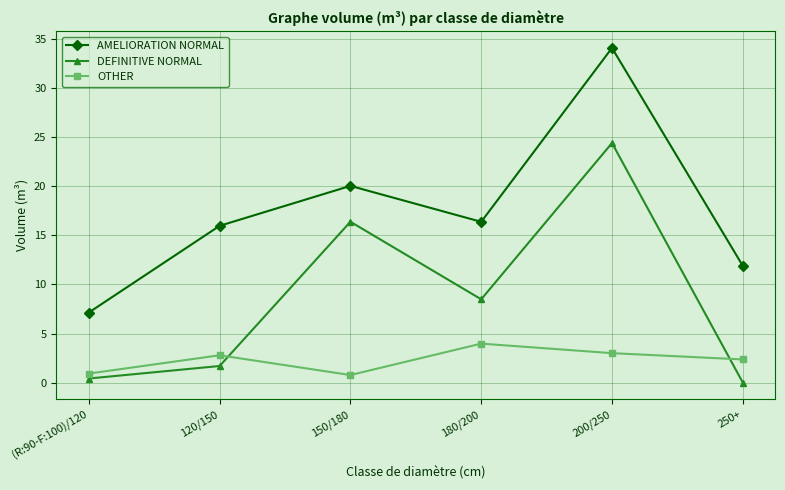

What is the approximate value of DEFINITIVE NORMAL at 150/180?

16.4